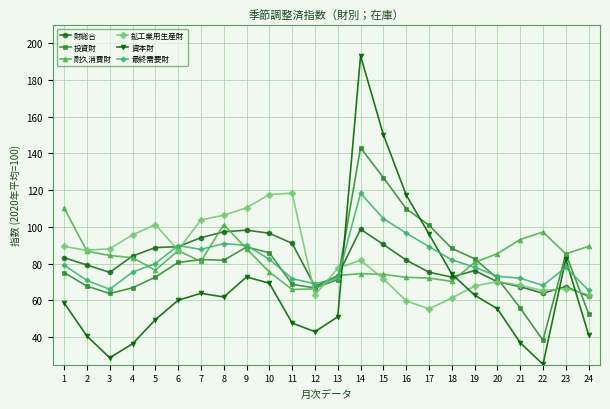

What is the spread (max minus min) of values at 23?

18.9